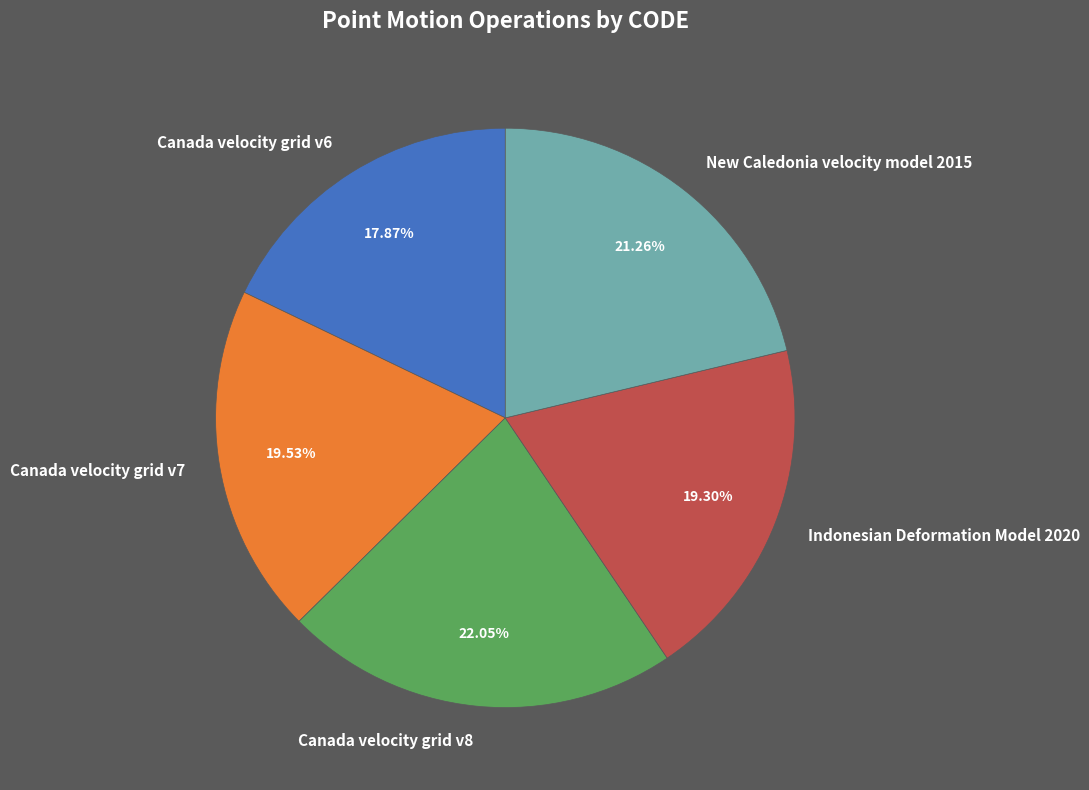

To the nearest percent, what percentage of the pie is New Caledonia velocity model 2015?

21%